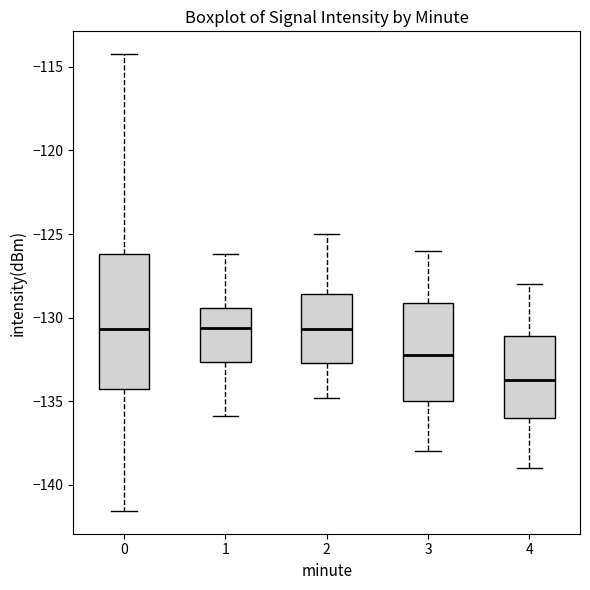

Where is the lower edge of the box at x = 3 on the y-axis? The values are not printed on the chart, so give them approximately, as read against the axis.

-135.0